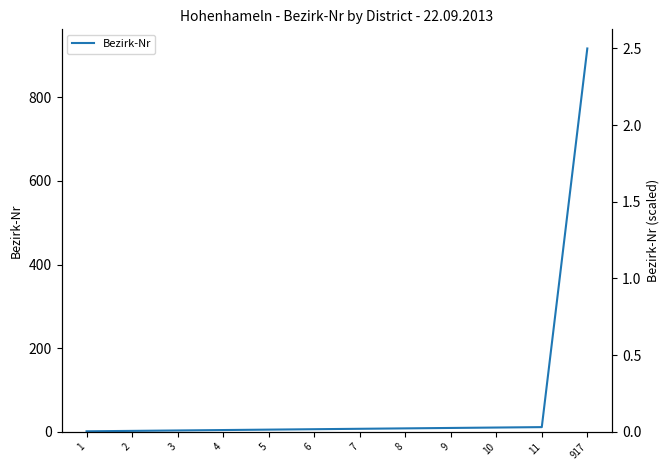

What is the minimum value shown in the chart?

1